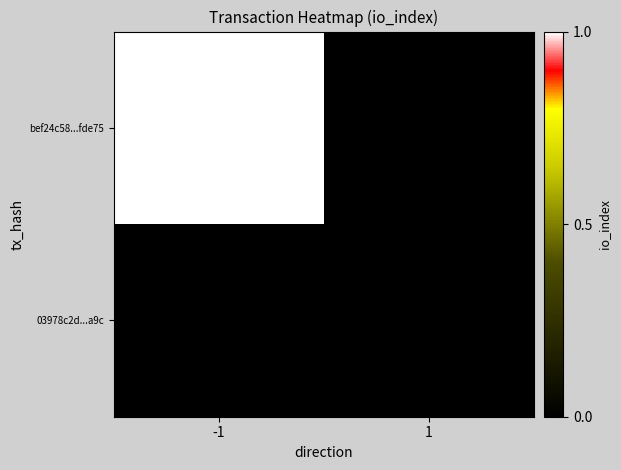

At which category is the sum across all series the highest?

-1